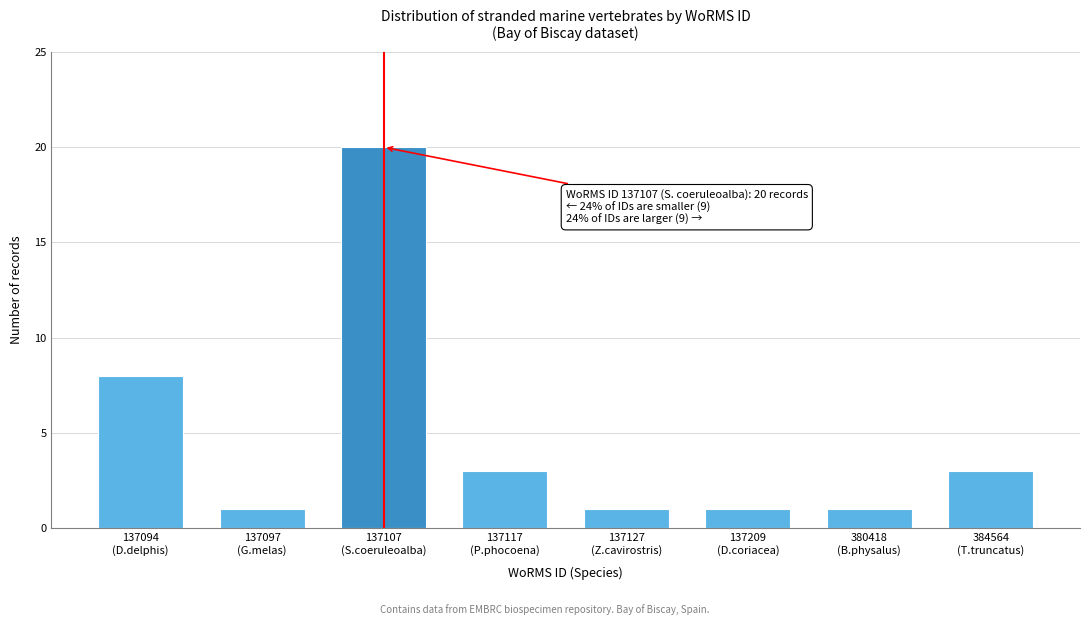

Reading left to right, list all the values displayed in this chart.

8	1	20	3	1	1	1	3